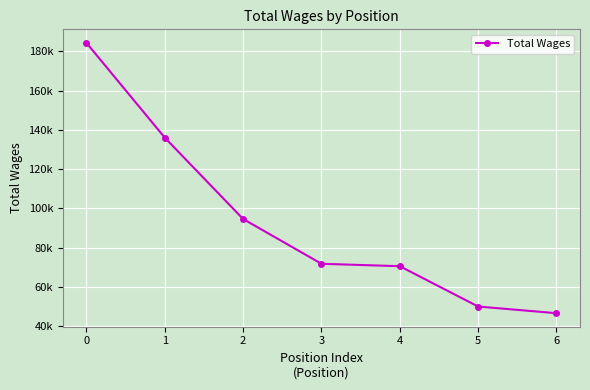

What is the ratio of the value at 6 to the value at 1?

0.3